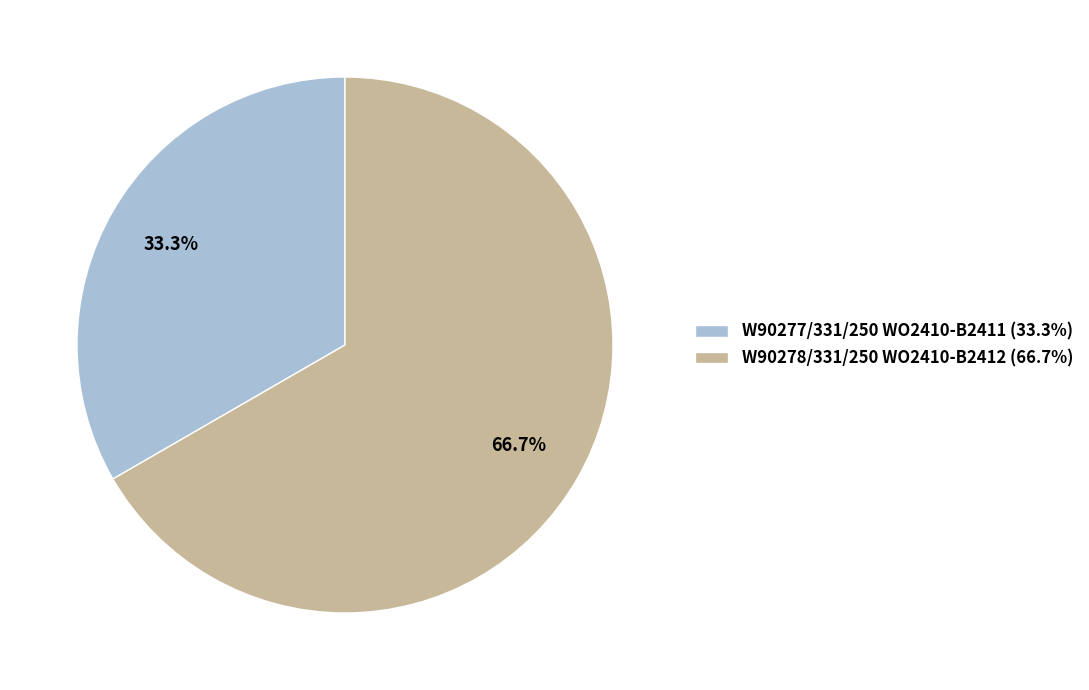

To the nearest percent, what is the average slice percentage?

50%